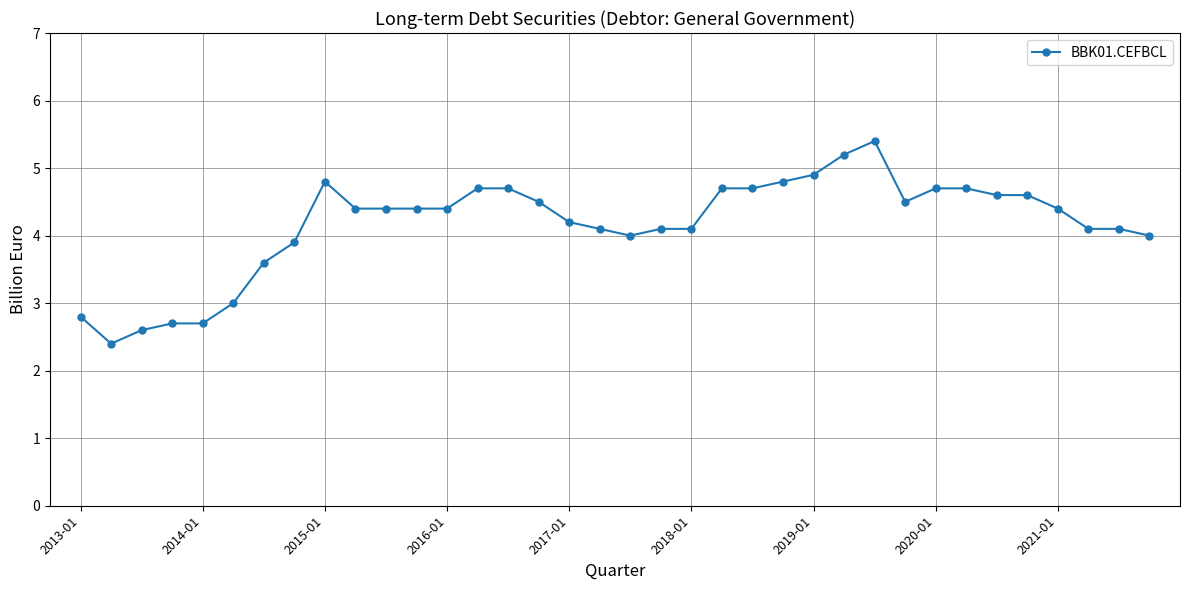

What is the greatest value displayed?

5.4